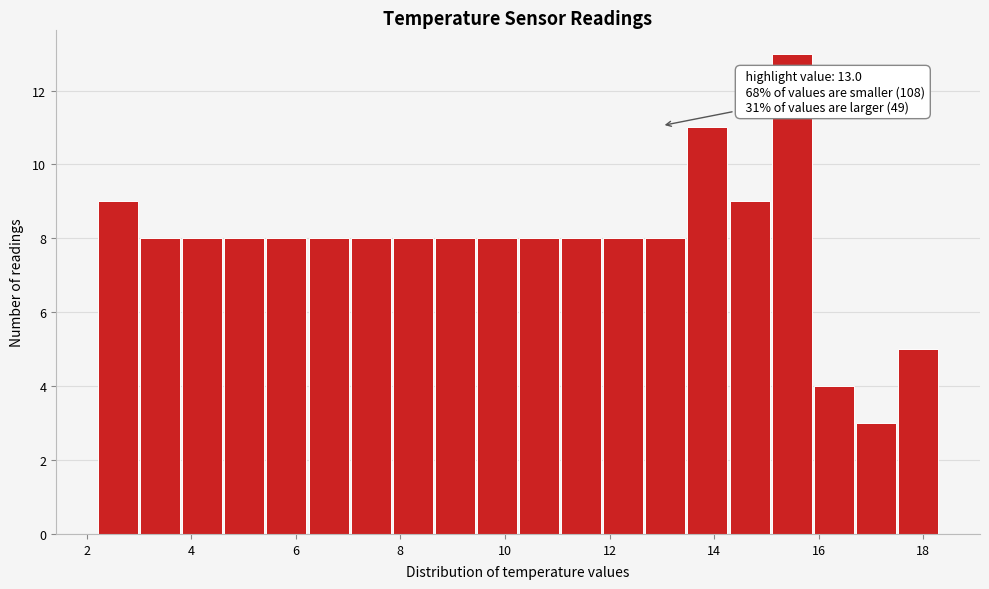

Over which range of the x-axis is the bar tallest?

15.0 to 15.8